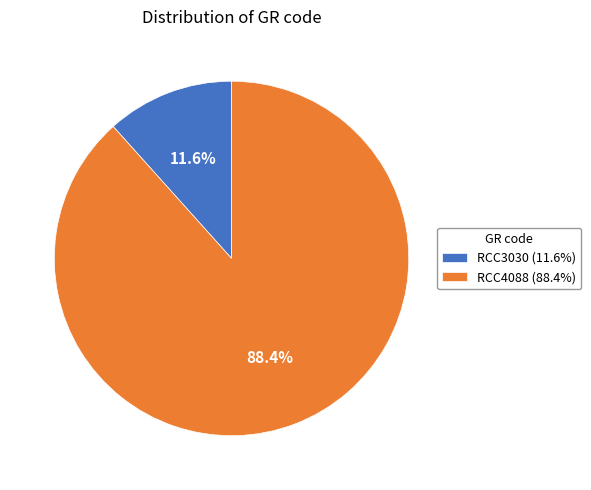

True or false: RCC4088 accounts for 88% of the total.

True